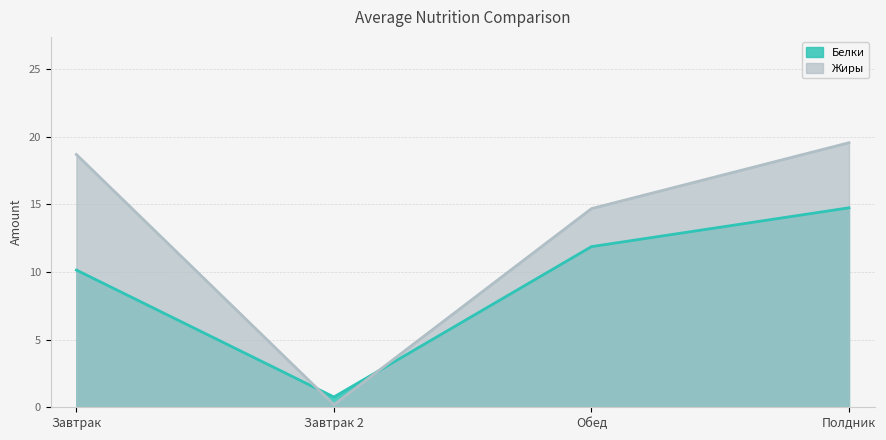

How many categories are shown in the chart?

4